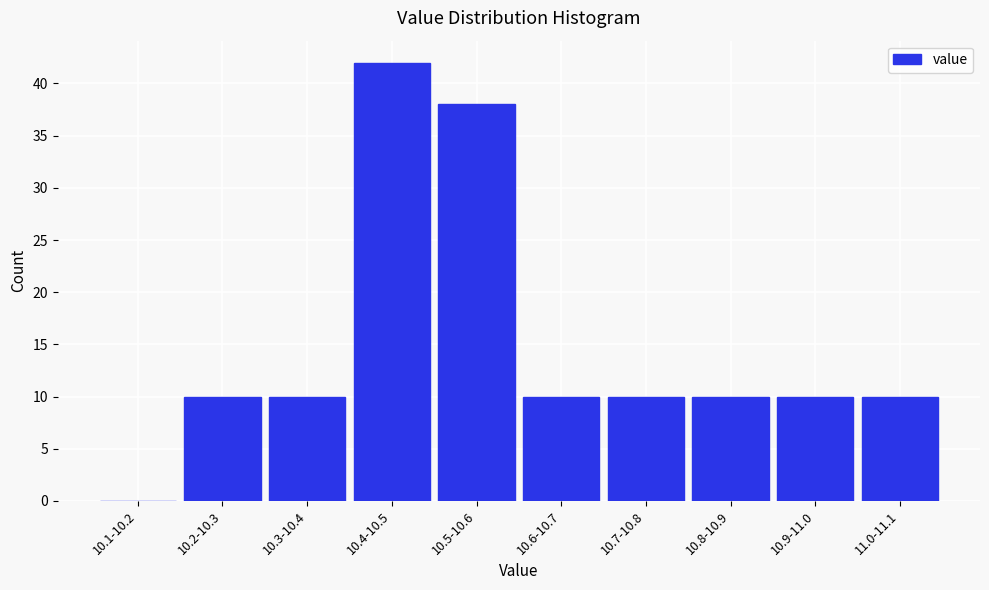

Reading left to right, transcribe all the data shown in this chart.

10.1-10.2=0	10.2-10.3=10	10.3-10.4=10	10.4-10.5=42	10.5-10.6=38	10.6-10.7=10	10.7-10.8=10	10.8-10.9=10	10.9-11.0=10	11.0-11.1=10